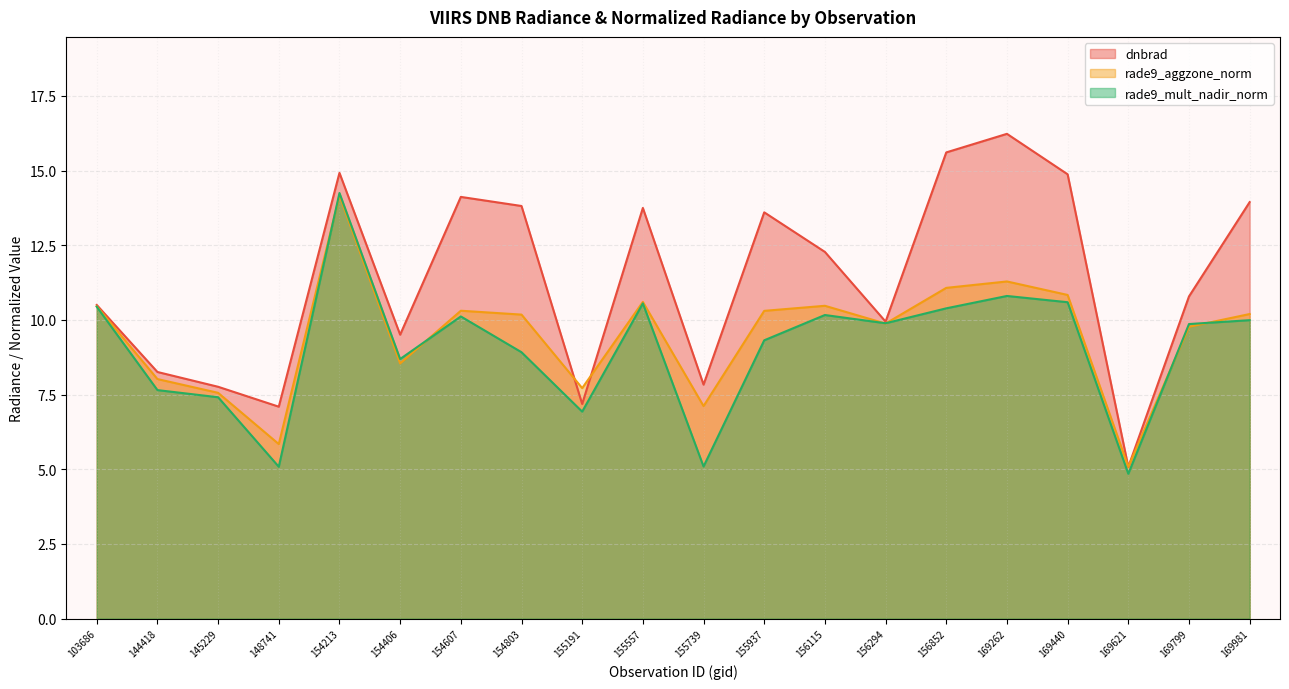

What are all the series names shown in the legend?

dnbrad, rade9_aggzone_norm, rade9_mult_nadir_norm